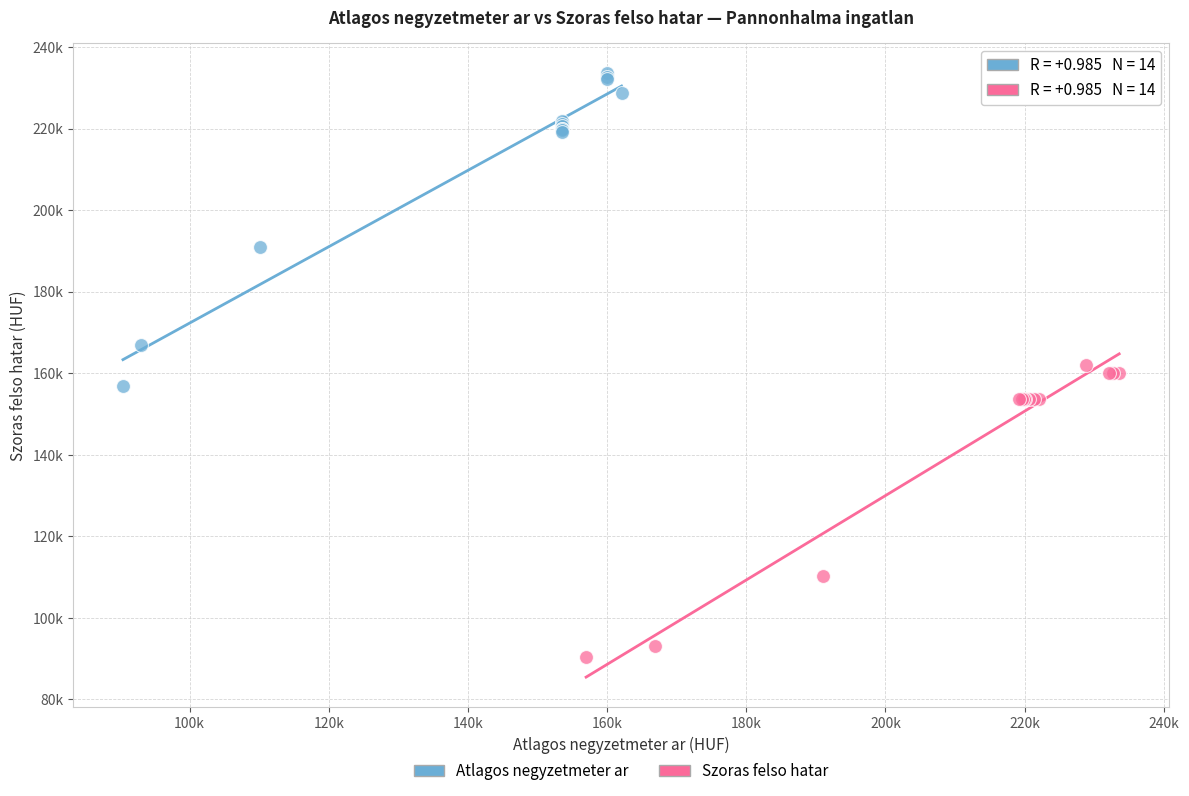

What are all the series names shown in the legend?

Atlagos negyzetmeter ar, Szoras felso hatar